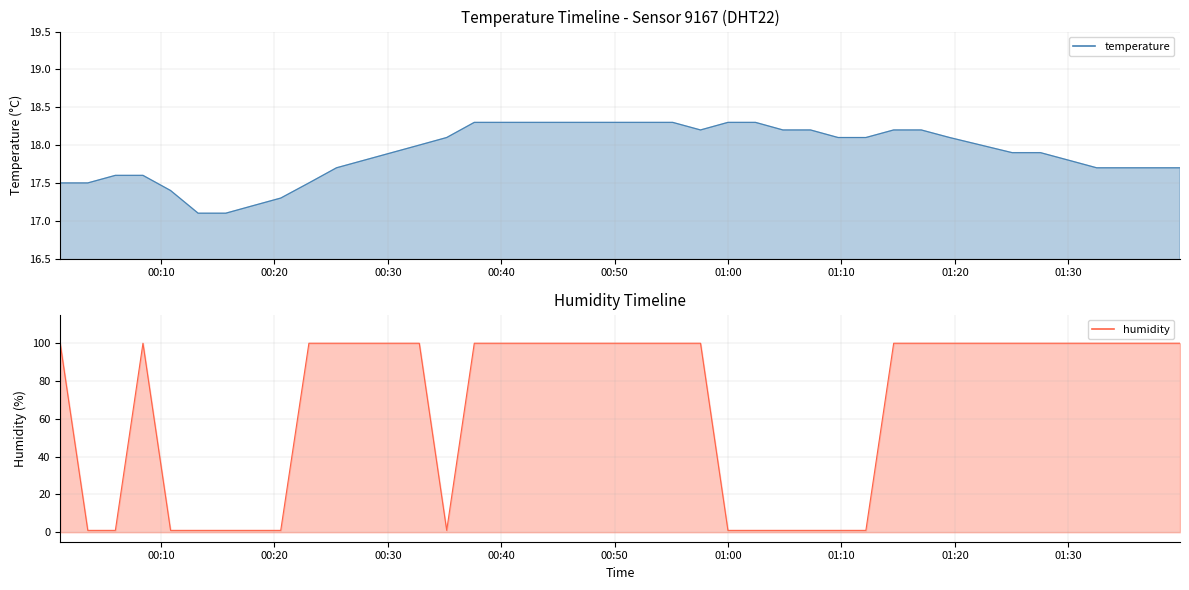

What is the value of the temperature point at the 35th from the left?

17.9